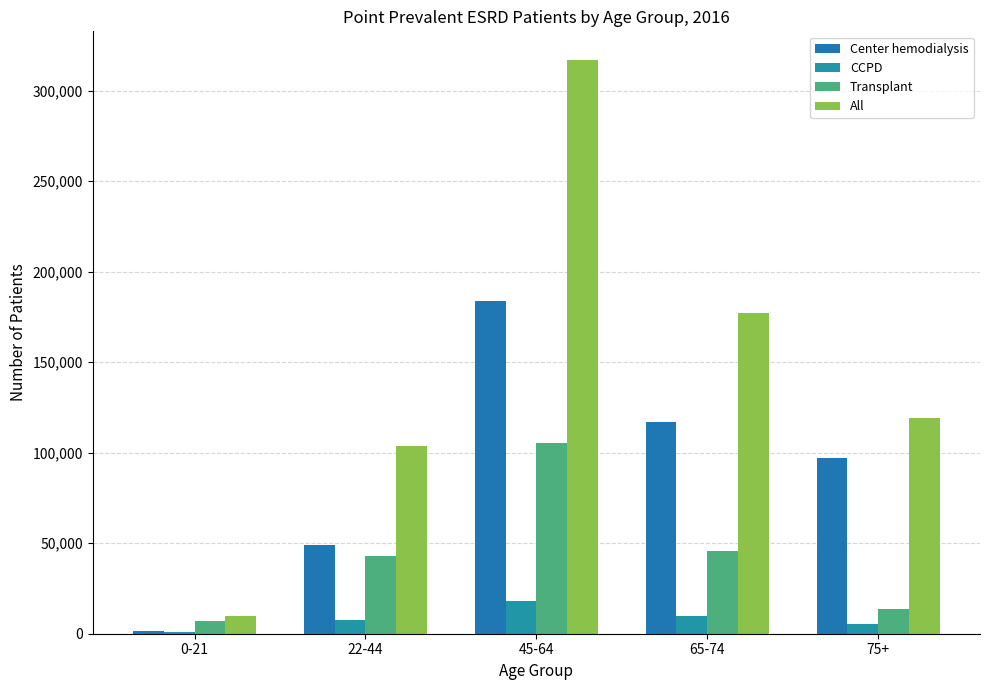

Reading left to right, what are all the values shown in this chart?

Center hemodialysis: 1664	49143	183771	117157	96795
CCPD: 974	7552	18275	9533	5574
Transplant: 6981	43102	105343	45776	13859
All: 9721	103465	316916	177136	119093